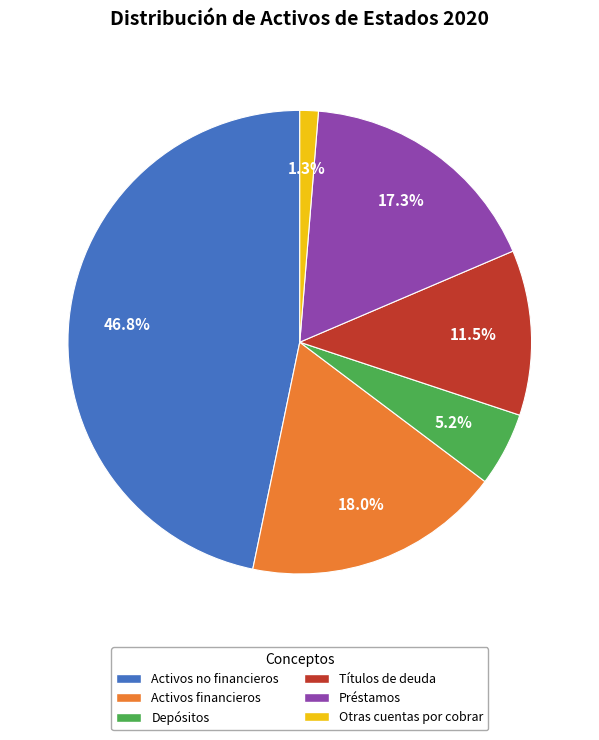

What is the largest slice in the pie chart?

Activos no financieros